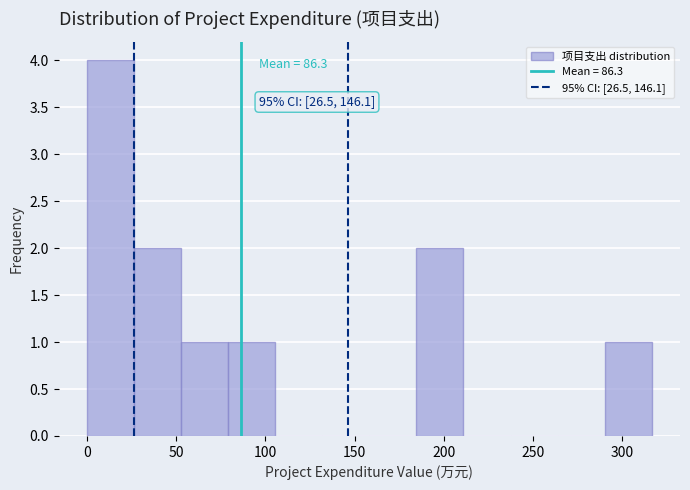

Which range on the x-axis has the tallest bar?

0 to 25